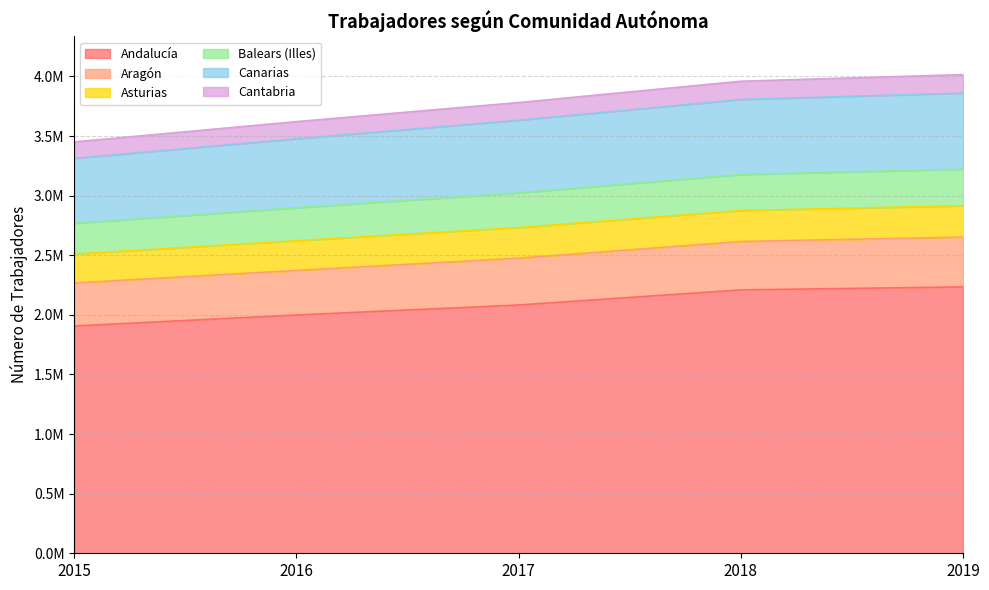

True or false: Asturias and Balears (Illes) cross at least once.

False